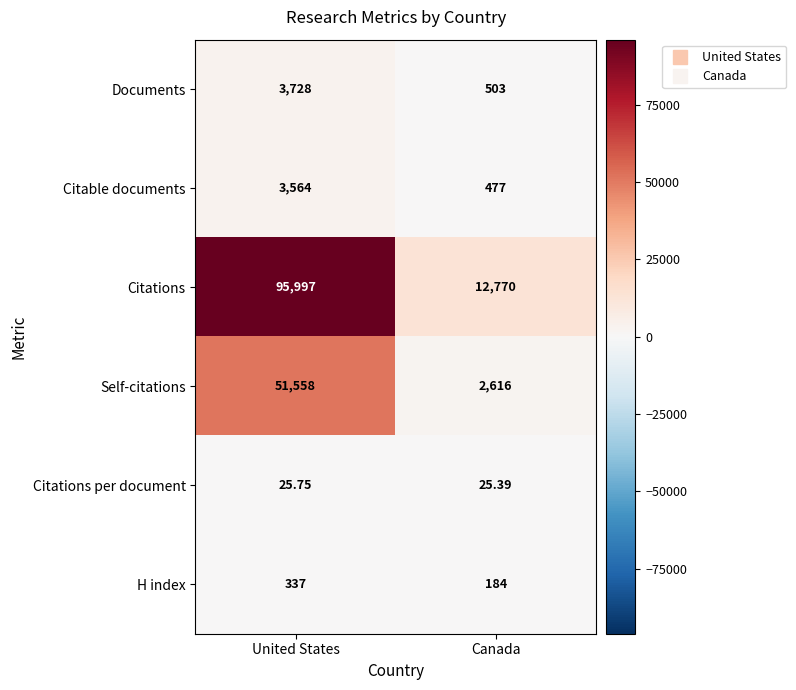

Is the value of Citations at United States greater than the value of H index at United States?

Yes